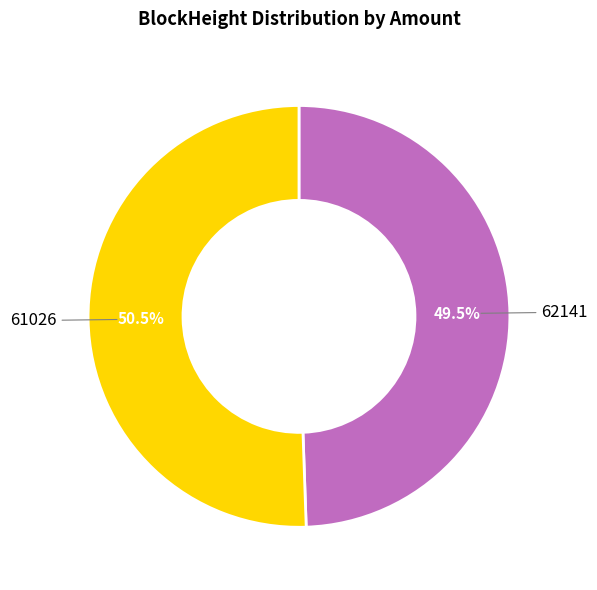

How many segments does this pie chart have?

2